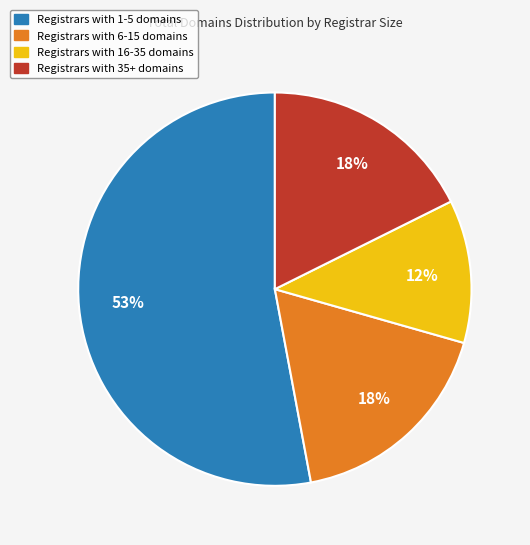

Is there a majority slice in this chart?

Yes